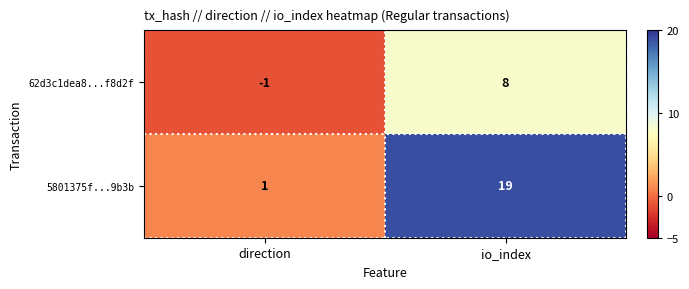

The value of 62d3c1dea8...f8d2f at direction is -2. True or false?

False